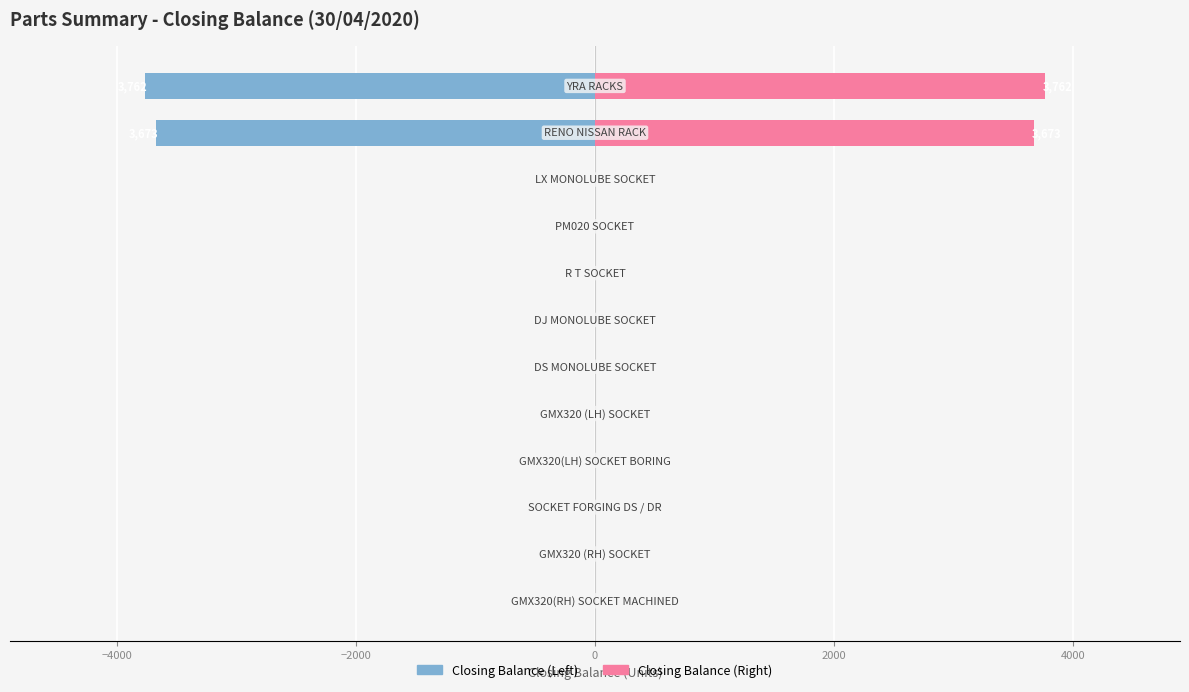

The value of Closing Balance (Right) at 10 is 1789. True or false?

False